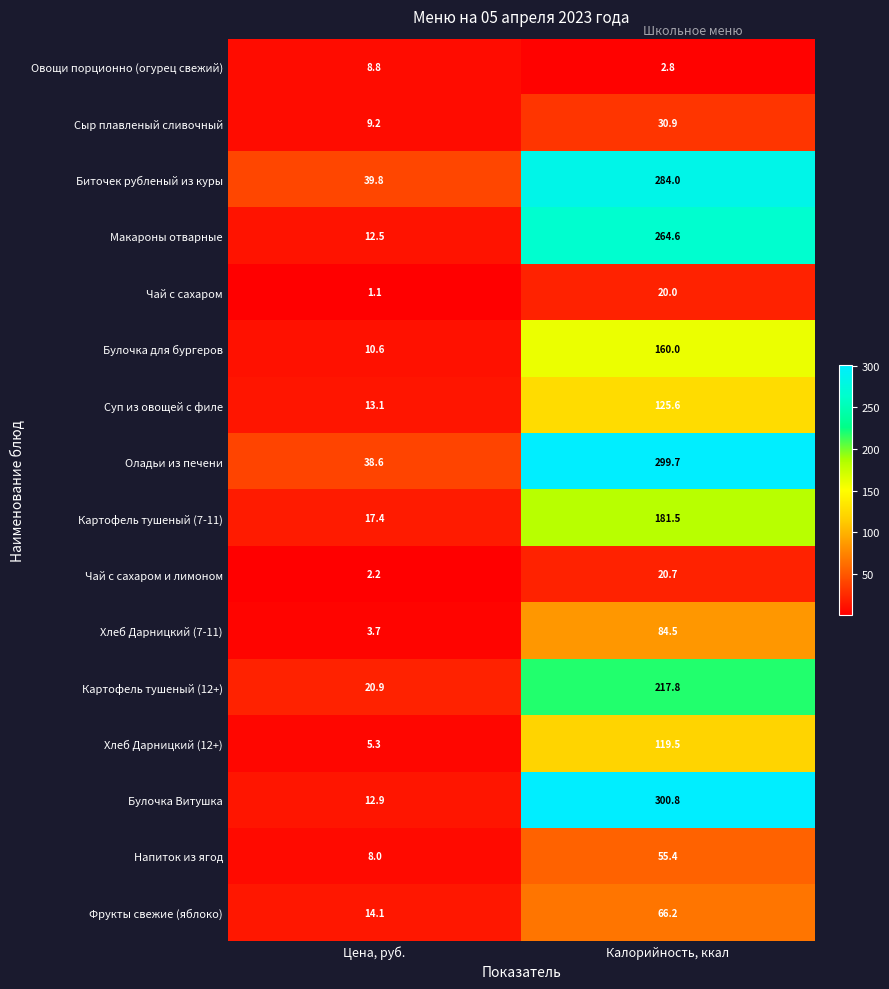

What is the sum of all Фрукты свежие (яблоко) values?

80.3